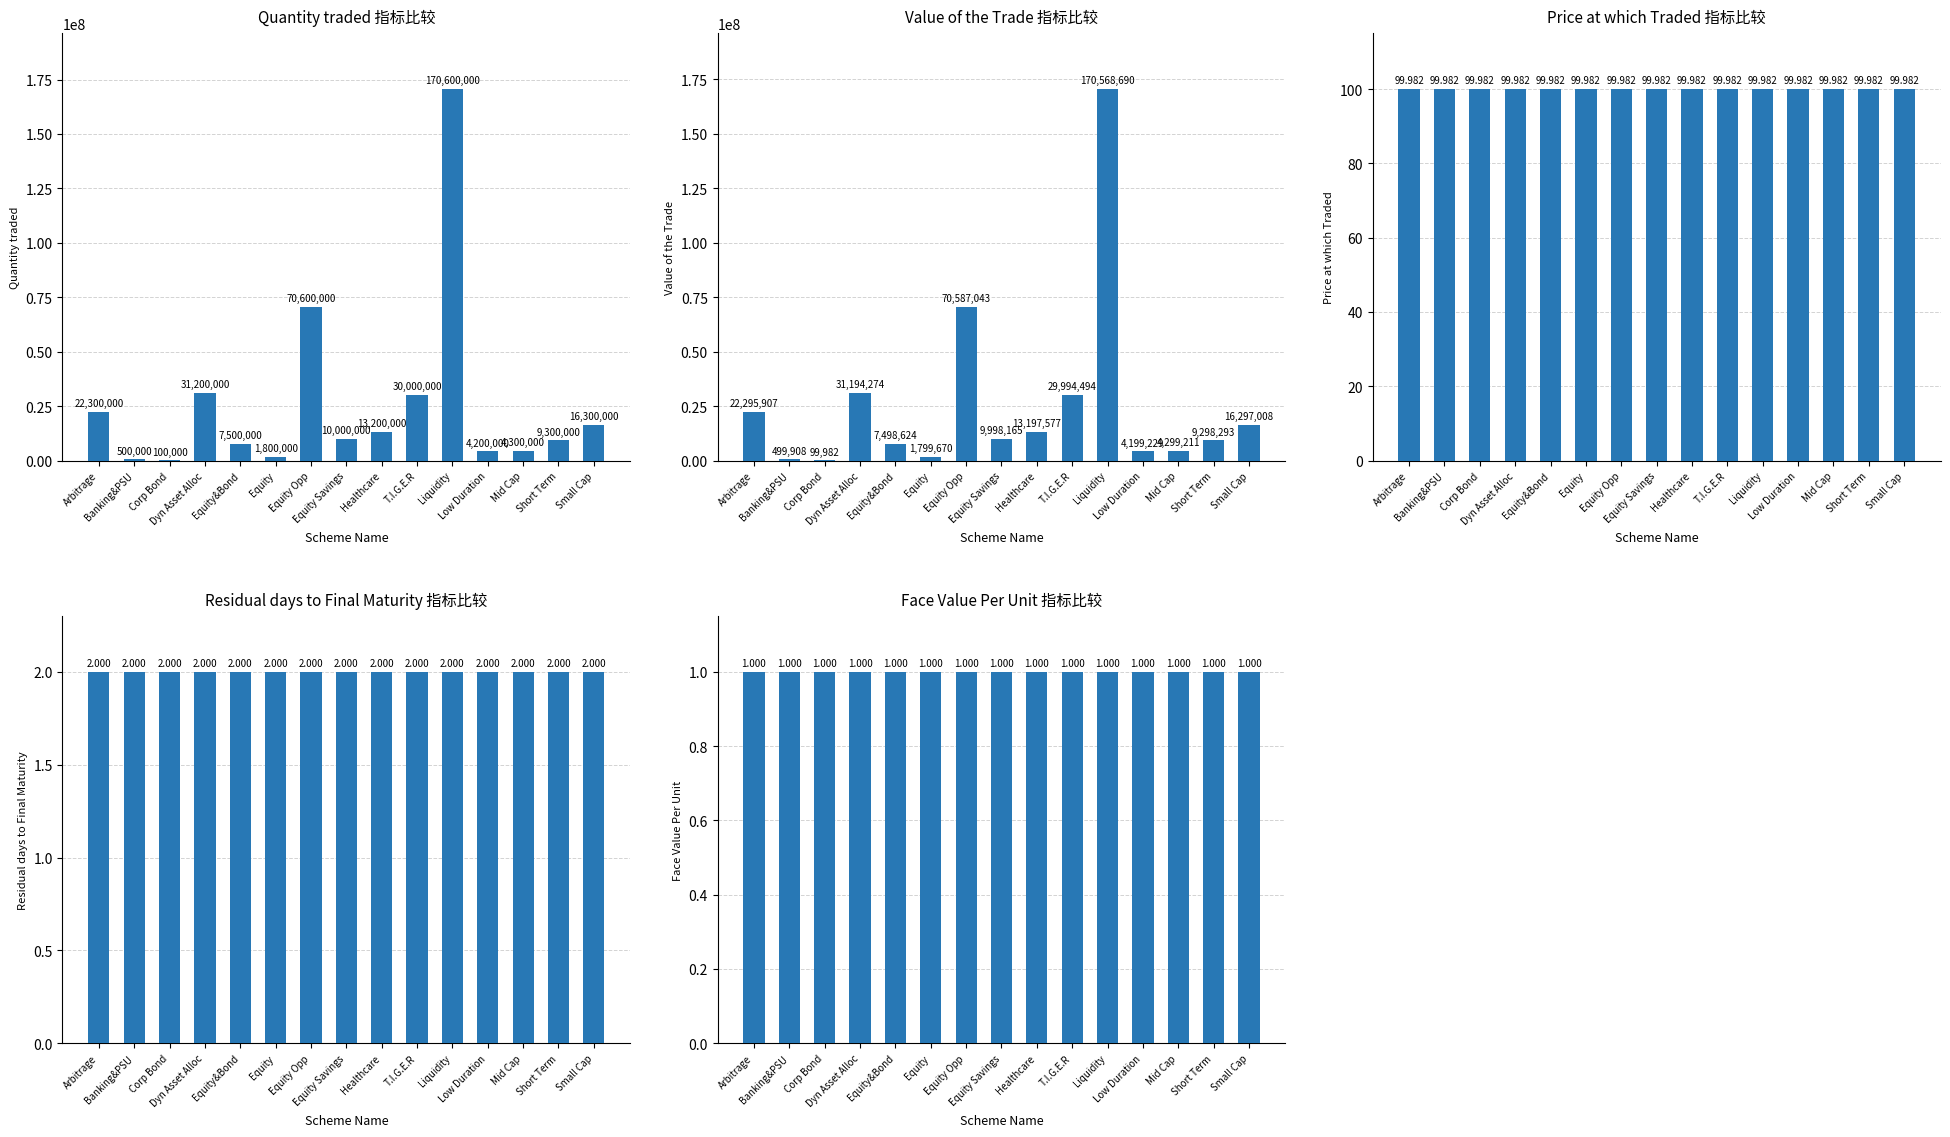

What is the value of the Face Value Per Unit bar at the 3rd from the left?

1.0